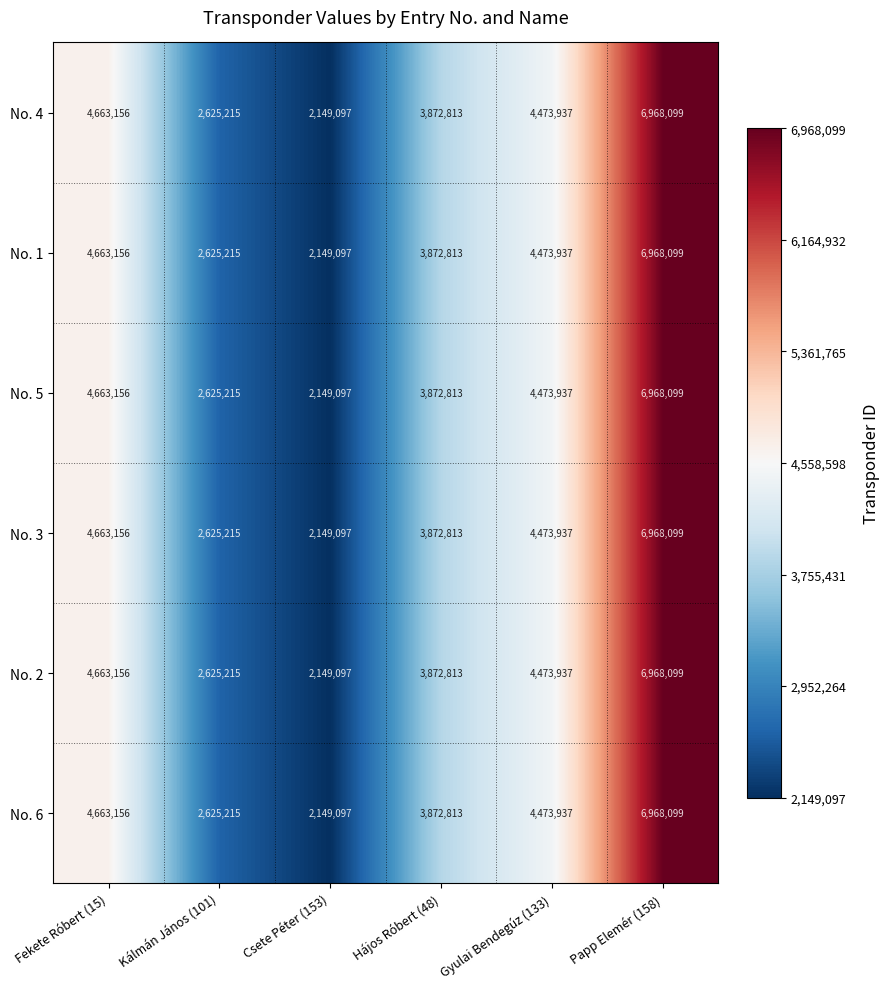

What is the difference between the maximum and minimum values in the No. 5 series?

4819002